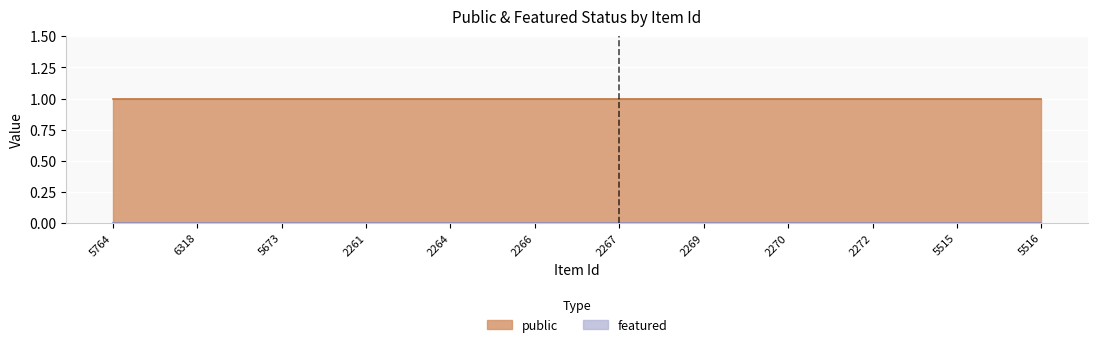

Reading right to left, list all the values displayed in this chart.

public: 1	1	1	1	1	1	1	1	1	1	1	1
featured: 0	0	0	0	0	0	0	0	0	0	0	0